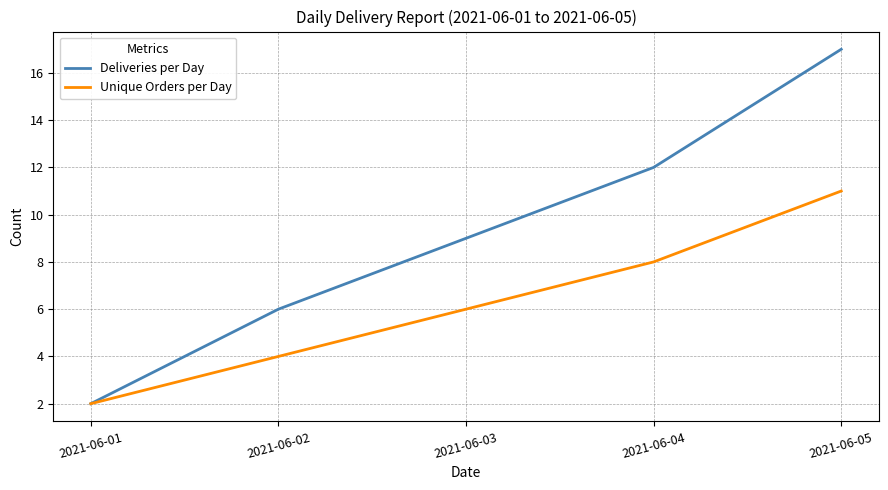

True or false: Deliveries per Day has a value of 17 at 2021-06-05.

True